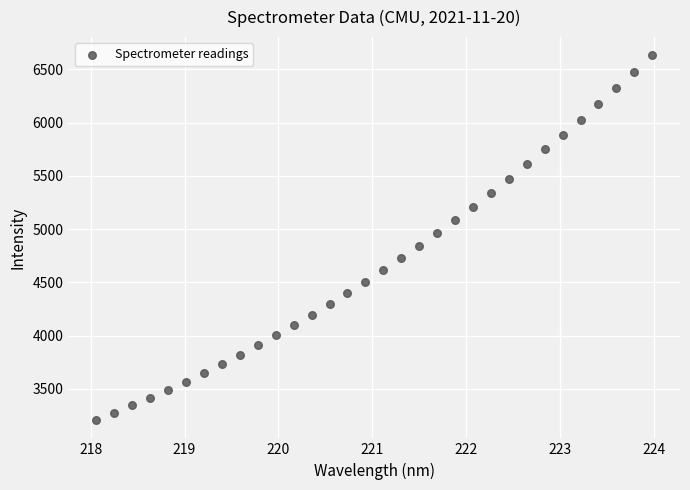

What is the range of Y values (max minus min)?

3425.4